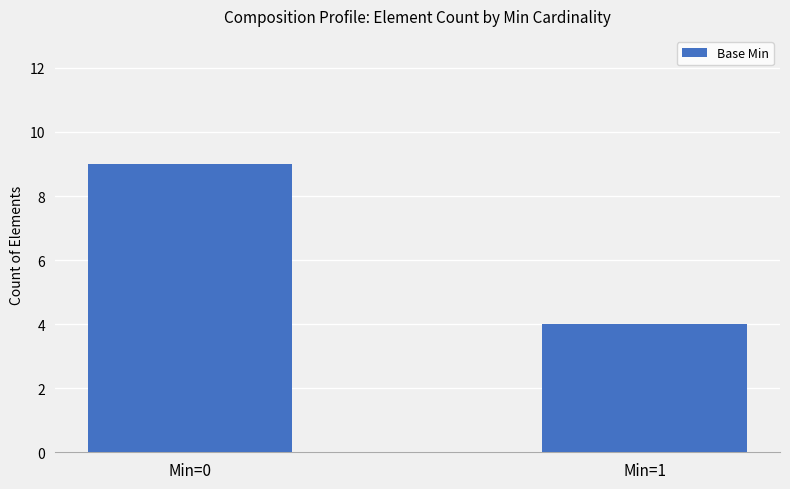

Reading left to right, what are all the values shown in this chart?

9	4